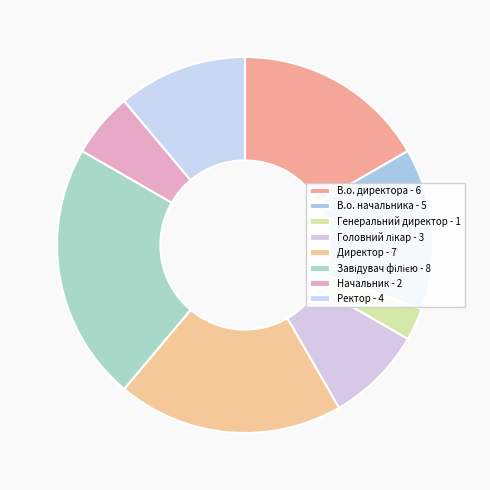

Which category has the biggest portion of the pie?

Завідувач філією